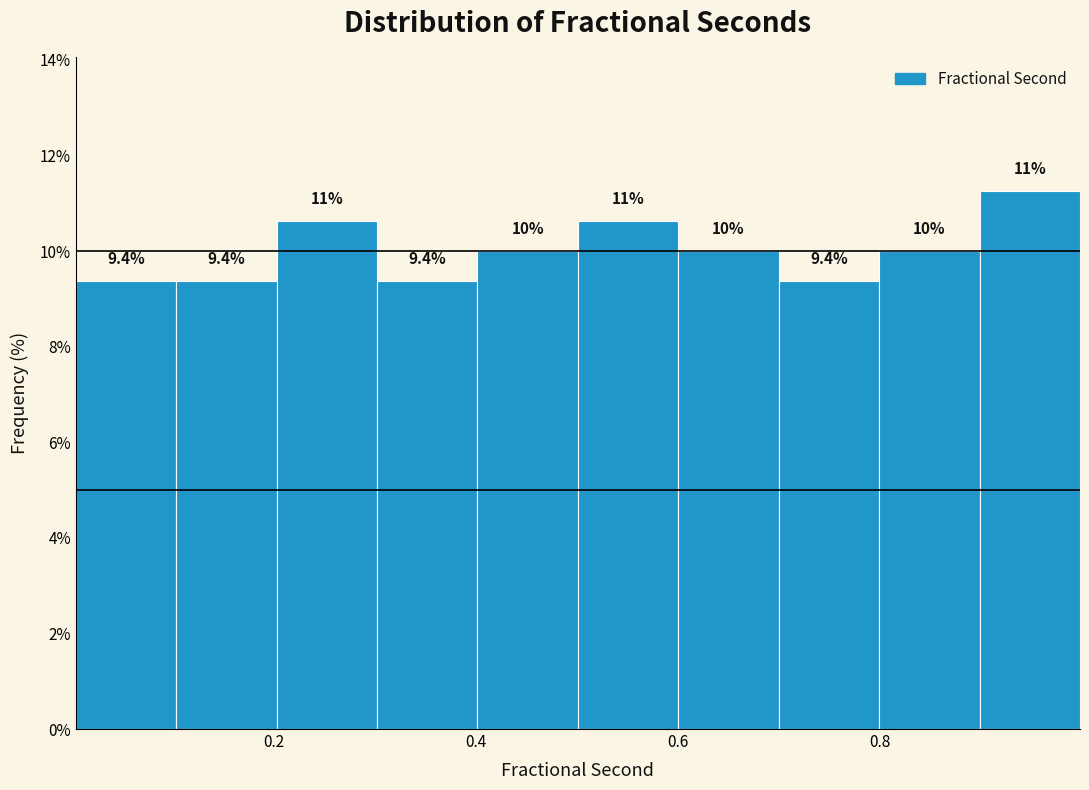

Which range on the x-axis has the tallest bar?

0.9 to 1.0